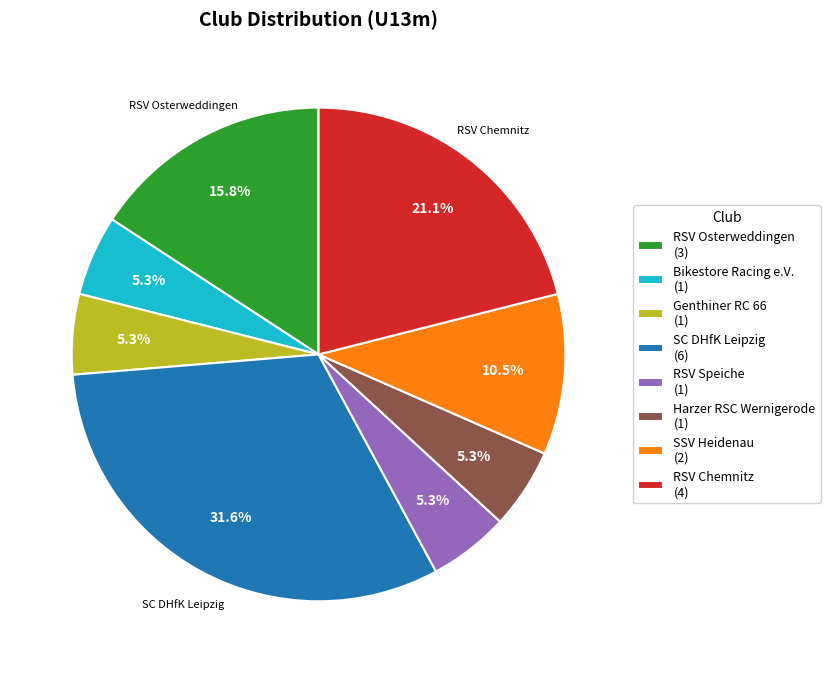

How many slices are in this pie chart?

8